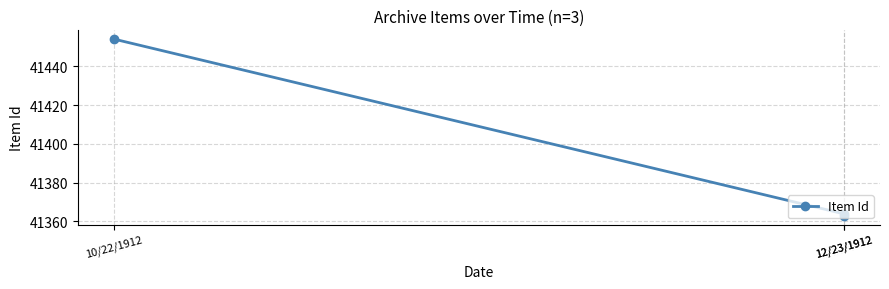

Is this an area chart (filled region under the line)?

No